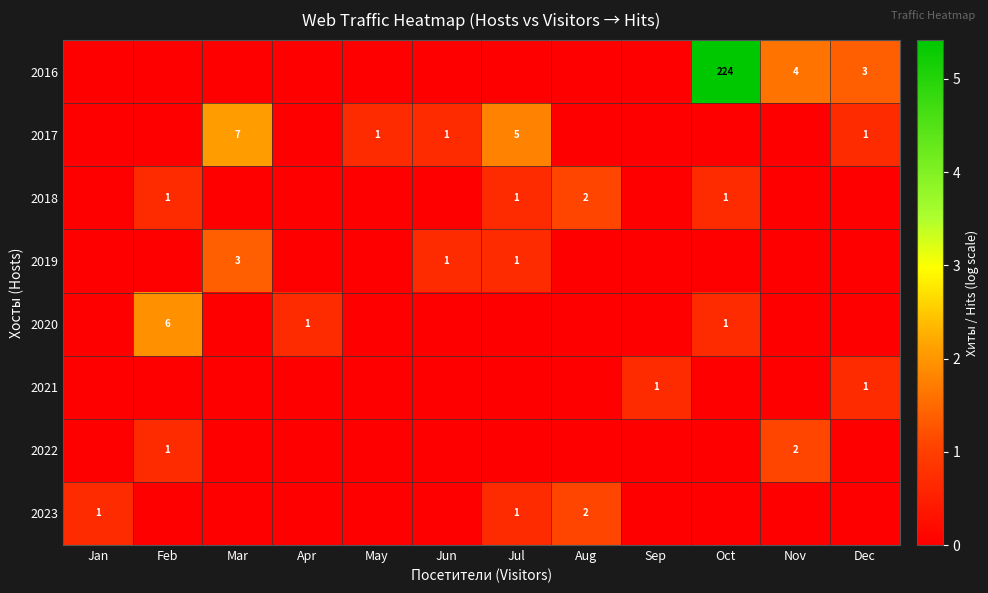

Is it true that 2023 equals 3 at Aug?

False